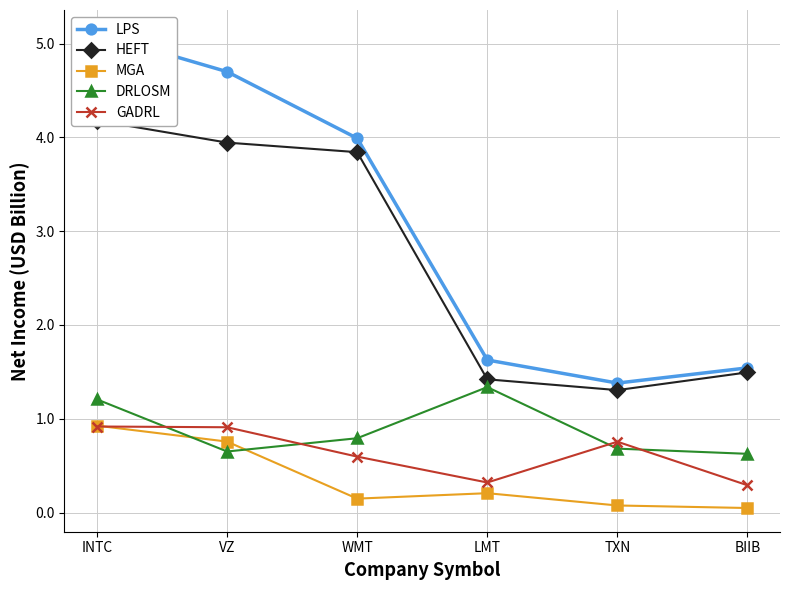

What is the sum of the HEFT values at BIIB and LMT?

2.9